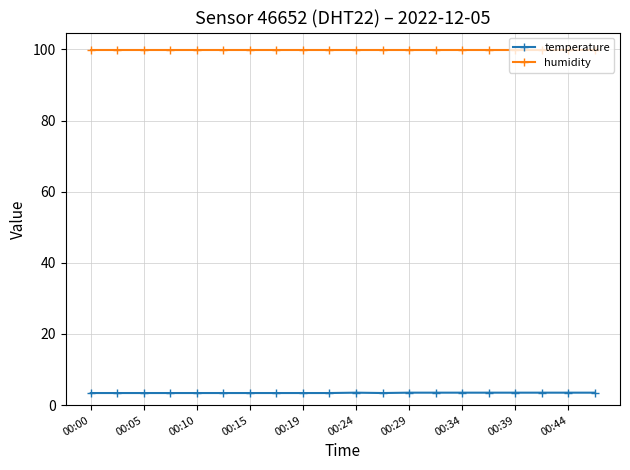

What is the difference between the maximum and minimum values in the temperature series?

0.1